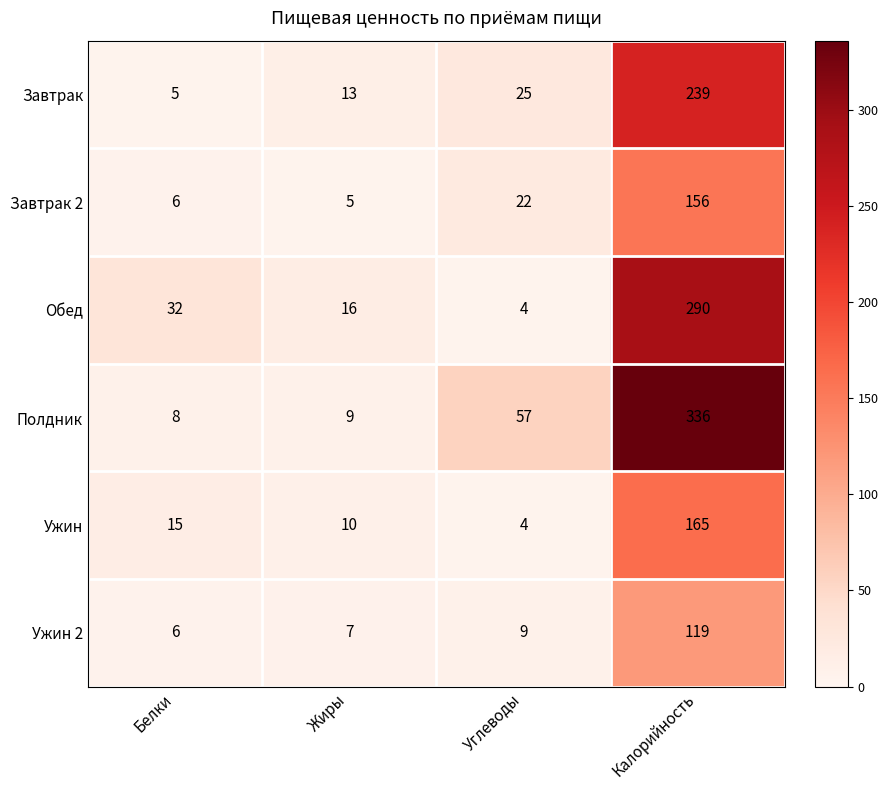

At which category is the sum across all series the highest?

Калорийность